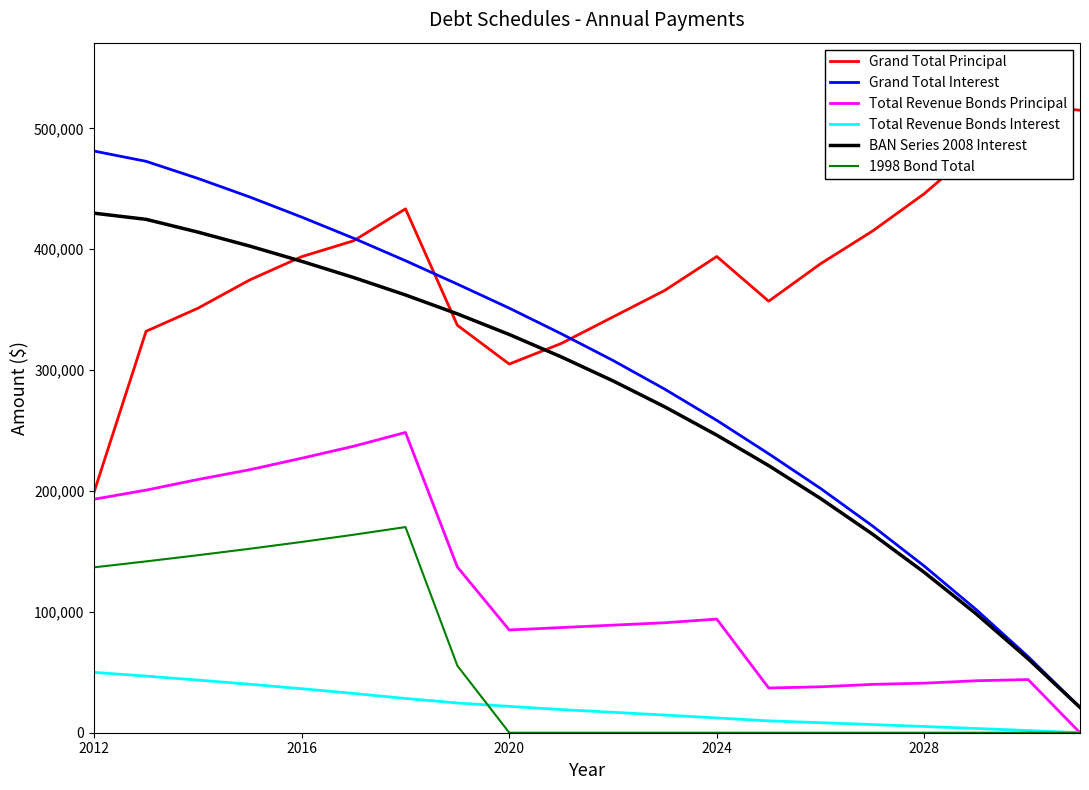

Which series ends up on top after the final intersection of Total Revenue Bonds Interest and 1998 Bond Total?

Total Revenue Bonds Interest